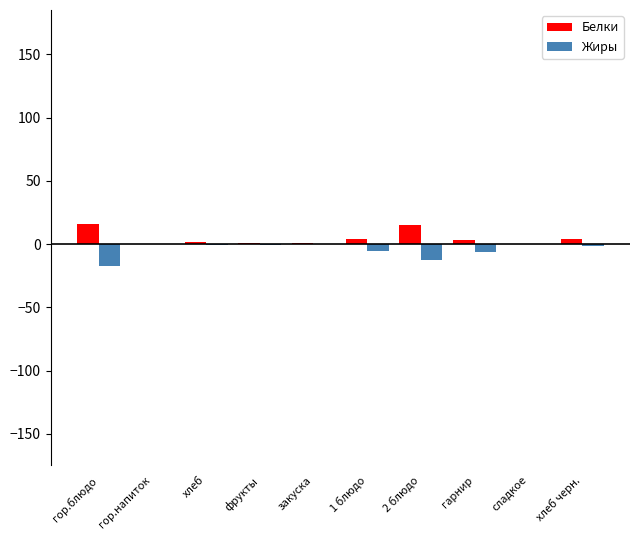

What is the maximum value for Белки?

15.5